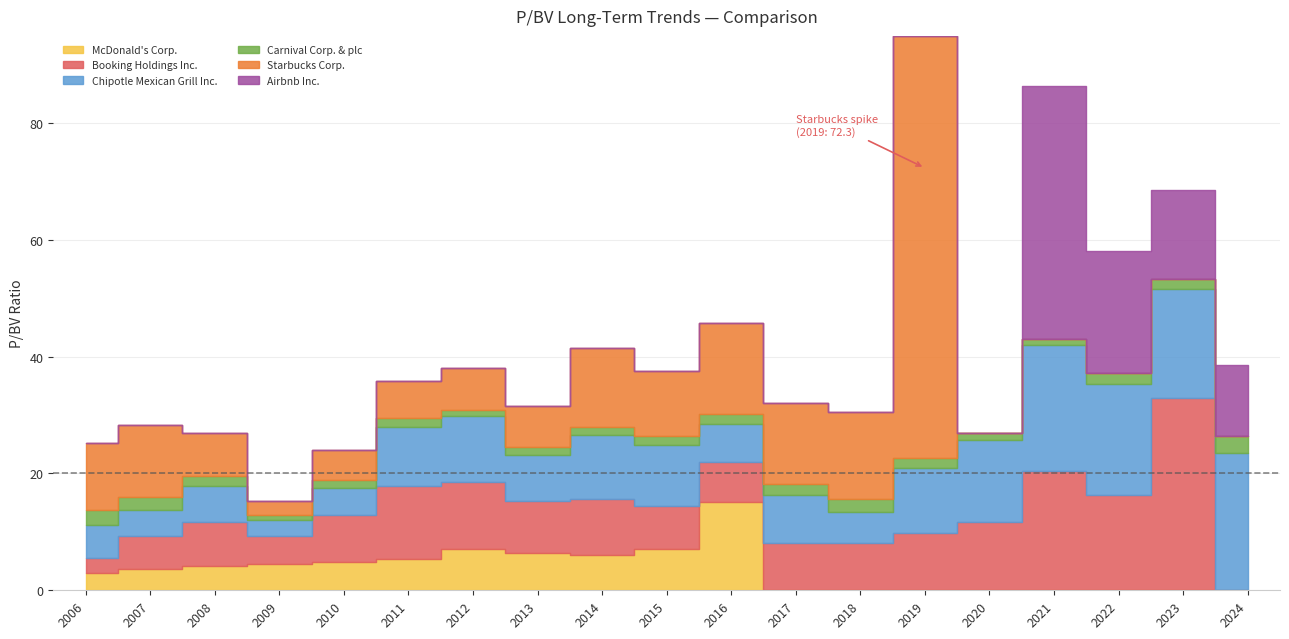

Are the bars horizontal?

No